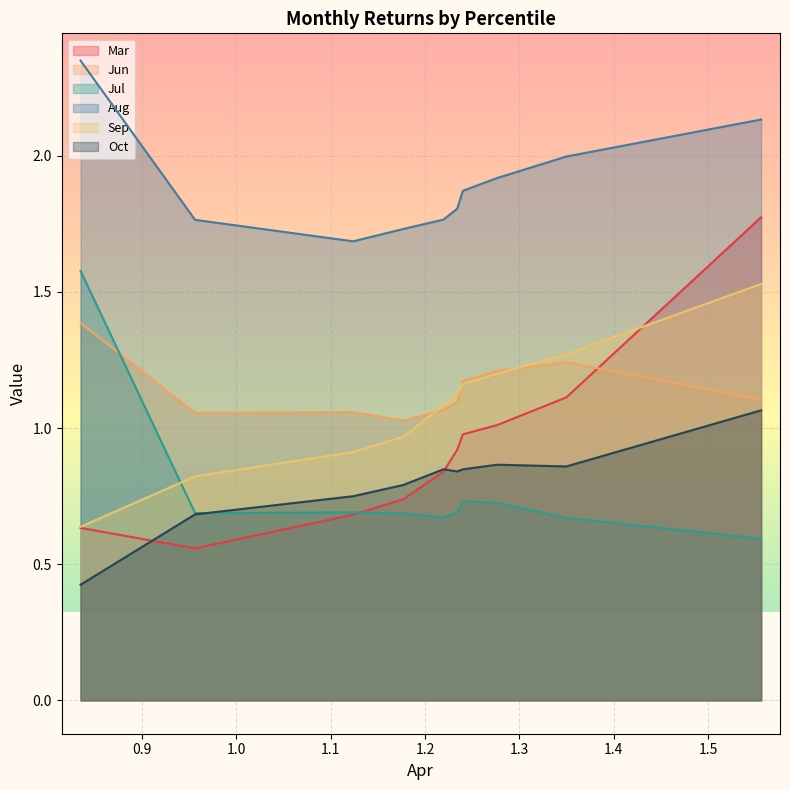

True or false: Oct and Sep cross at least once.

False